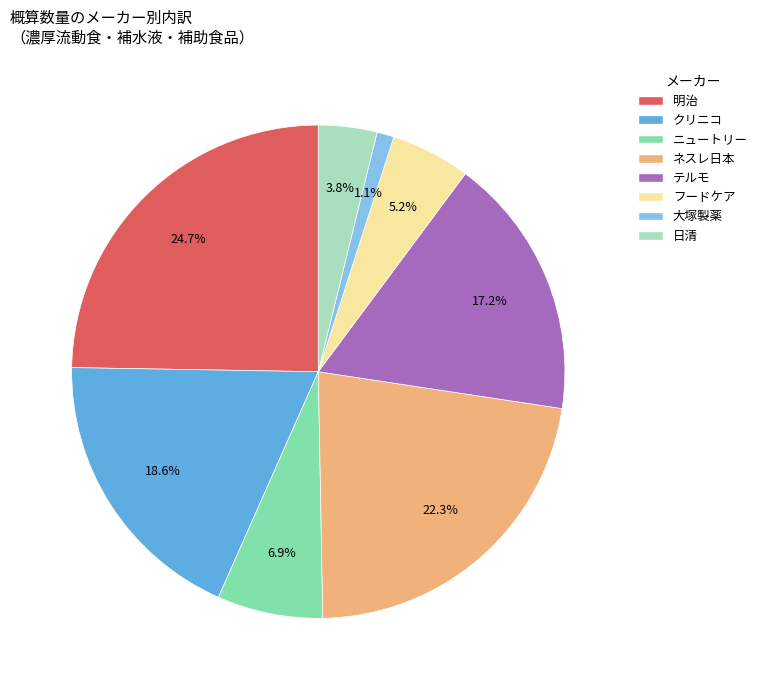

Is it true that テルモ is 17% of the pie?

True